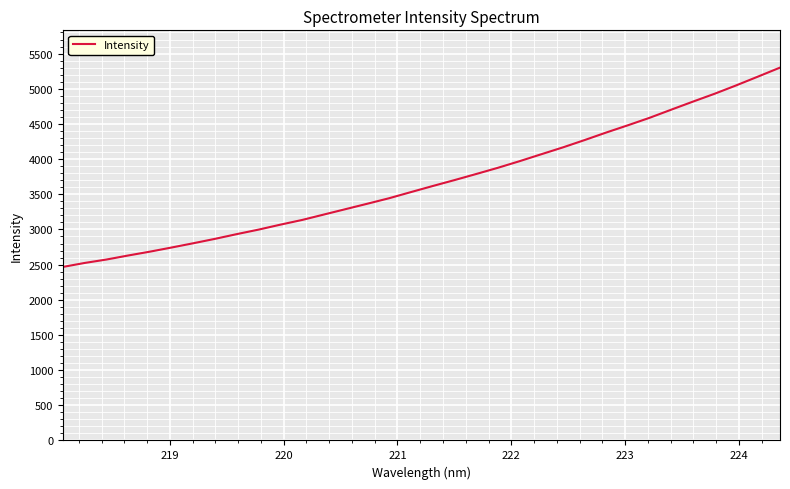

What is the difference between the maximum and minimum values?

2833.6